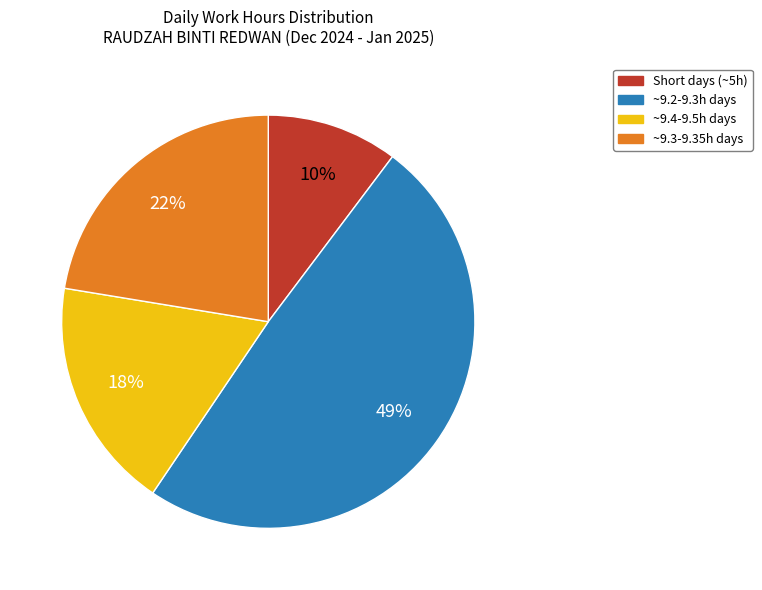

To the nearest percent, what is the average slice percentage?

25%